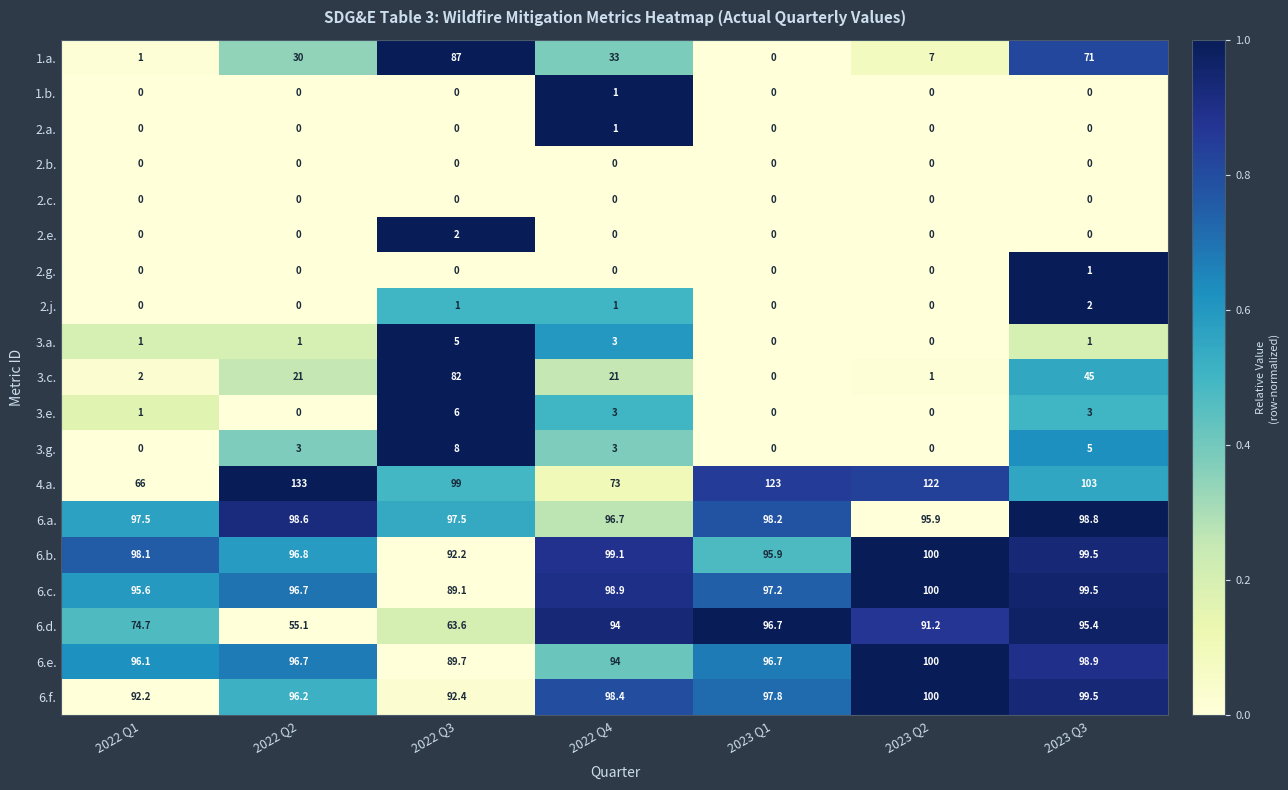

Rank the categories by 6.c. value from highest to lowest.

2023 Q2, 2023 Q3, 2022 Q4, 2023 Q1, 2022 Q2, 2022 Q1, 2022 Q3